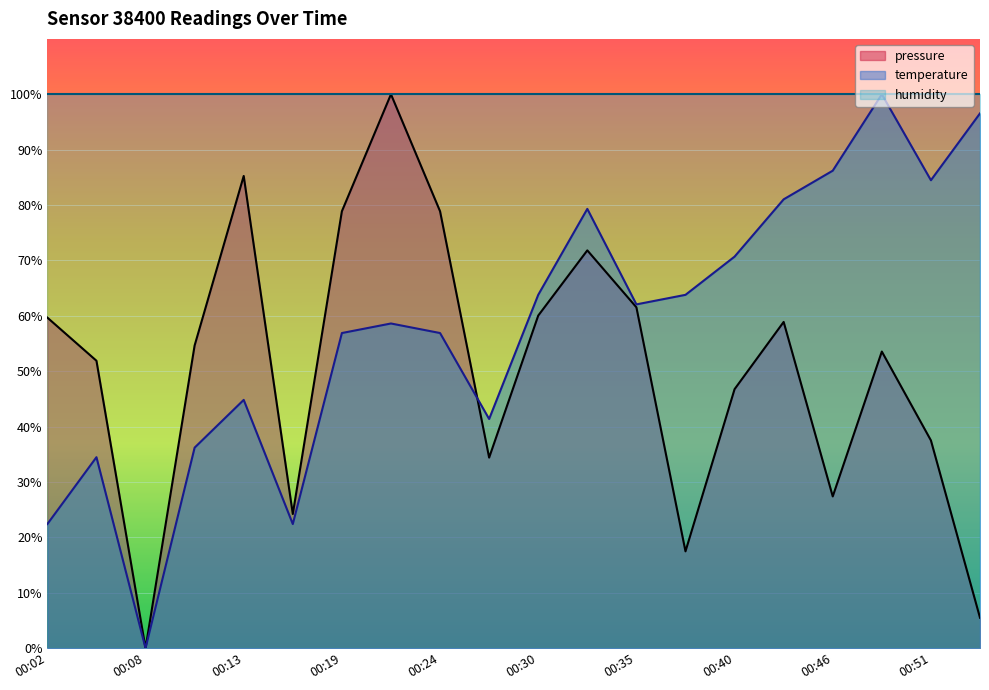

Reading left to right, what are all the values shown in this chart?

pressure: 00:02=59.7	00:05=51.9	00:08=0.0	00:10=54.6	00:13=85.3	00:16=24.2	00:19=78.9	00:21=100.0	00:24=78.9	00:27=34.4	00:30=60.0	00:32=71.8	00:35=61.5	00:38=17.5	00:40=46.8	00:43=58.9	00:46=27.4	00:49=53.6	00:51=37.5	00:54=5.5
temperature: 00:02=22.4	00:05=34.5	00:08=0.0	00:10=36.2	00:13=44.8	00:16=22.4	00:19=56.9	00:21=58.6	00:24=56.9	00:27=41.4	00:30=63.8	00:32=79.3	00:35=62.1	00:38=63.8	00:40=70.7	00:43=81.0	00:46=86.2	00:49=100.0	00:51=84.5	00:54=96.6